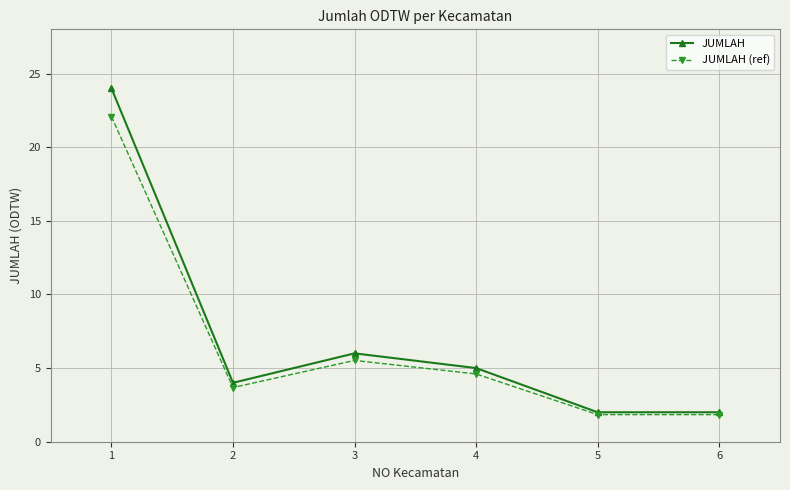

Is it true that JUMLAH (ref) equals 3.7 at 2?

True